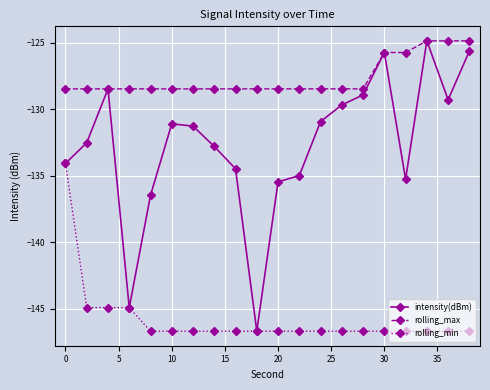

True or false: intensity(dBm) has more than 0 interior local peaks.

True